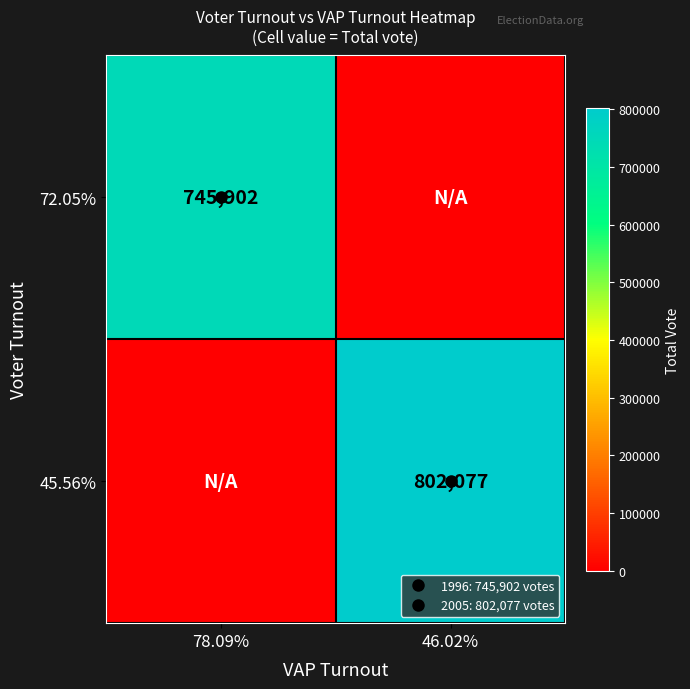

How many data points in 72.05% are less than 745902?

1